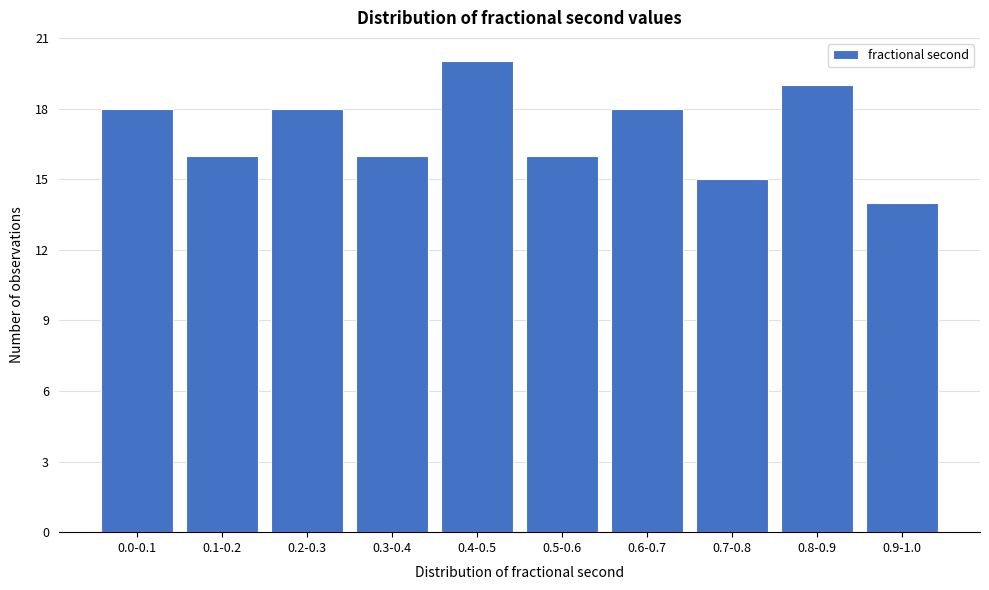

Reading left to right, what are all the values shown in this chart?

0.0-0.1=18	0.1-0.2=16	0.2-0.3=18	0.3-0.4=16	0.4-0.5=20	0.5-0.6=16	0.6-0.7=18	0.7-0.8=15	0.8-0.9=19	0.9-1.0=14